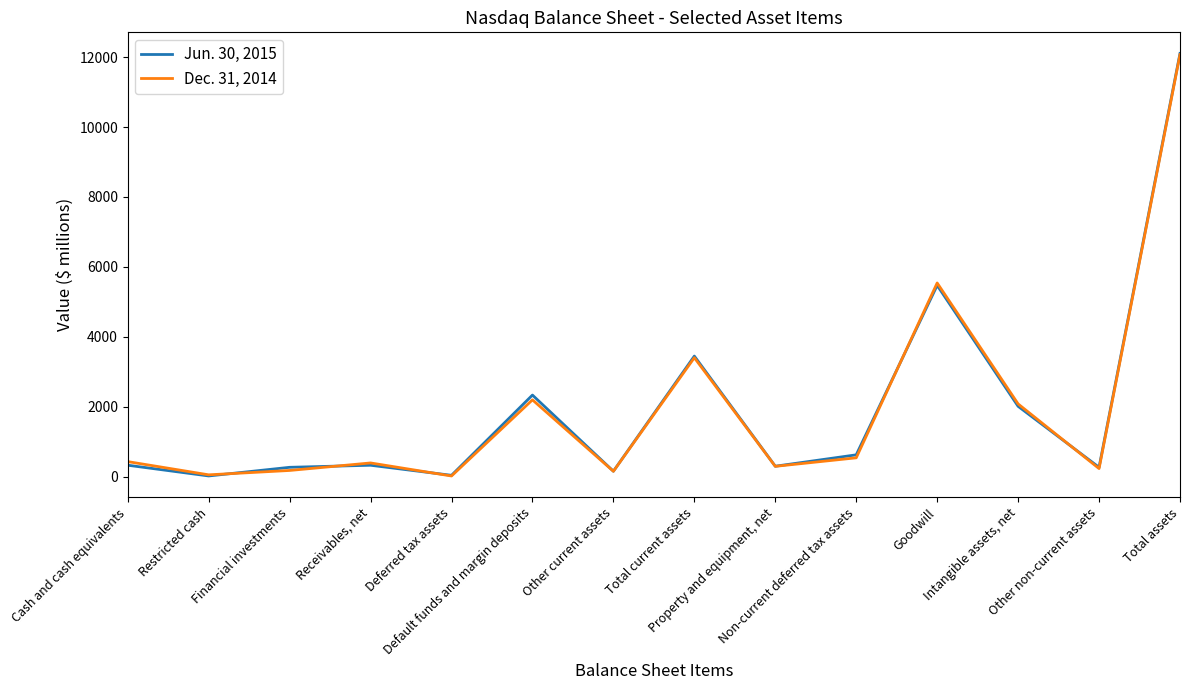

List the series in order of their peak value, lowest first.

Dec. 31, 2014, Jun. 30, 2015